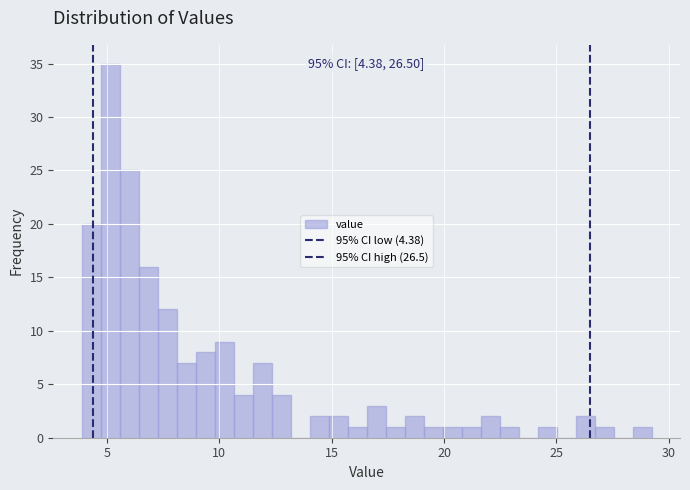

Read against the x-axis, roughly where is the centre of the tallest bar?

5.0